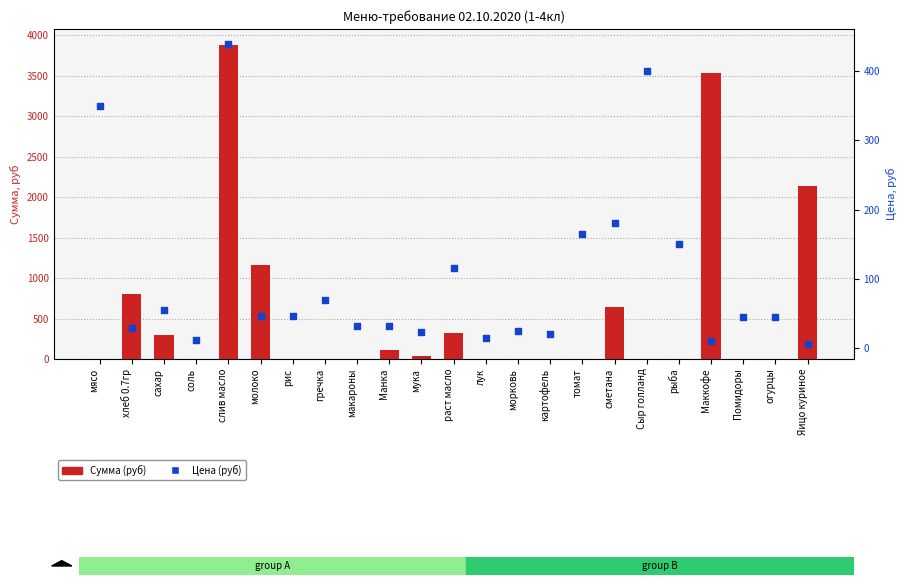

What is the total value across all series at Помидоры?

45.0